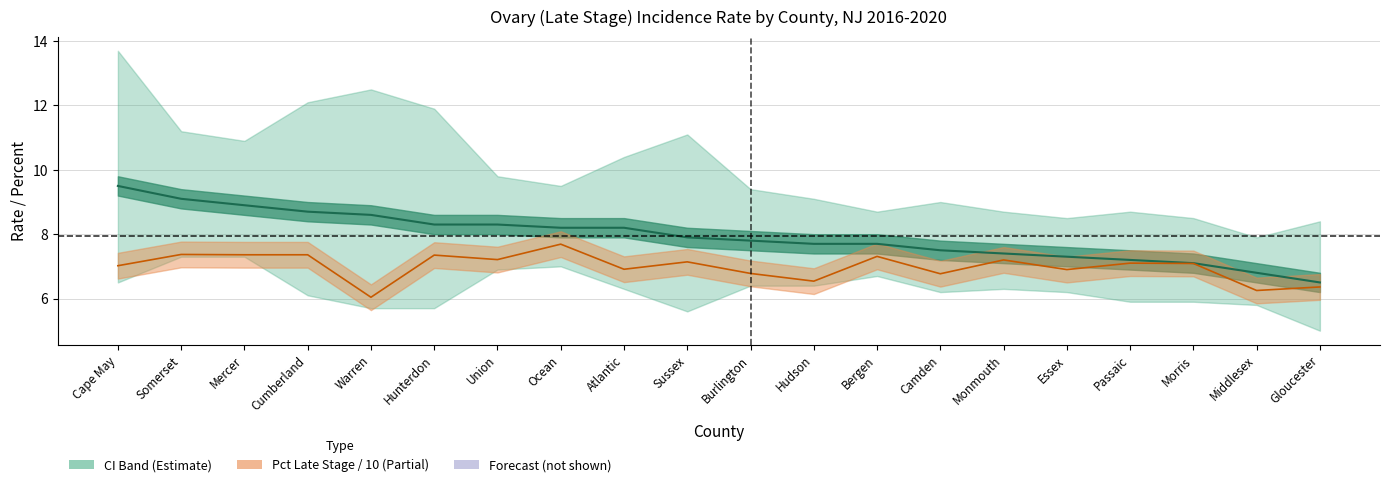

Rank the categories by value from highest to lowest.

Cape May, Somerset, Mercer, Cumberland, Warren, Hunterdon, Union, Ocean, Atlantic, Sussex, Burlington, Hudson, Bergen, Camden, Monmouth, Essex, Passaic, Morris, Middlesex, Gloucester